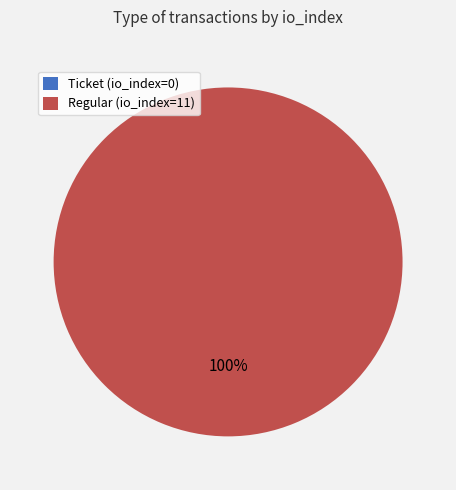

Which slice is the largest?

Regular (io_index=11)